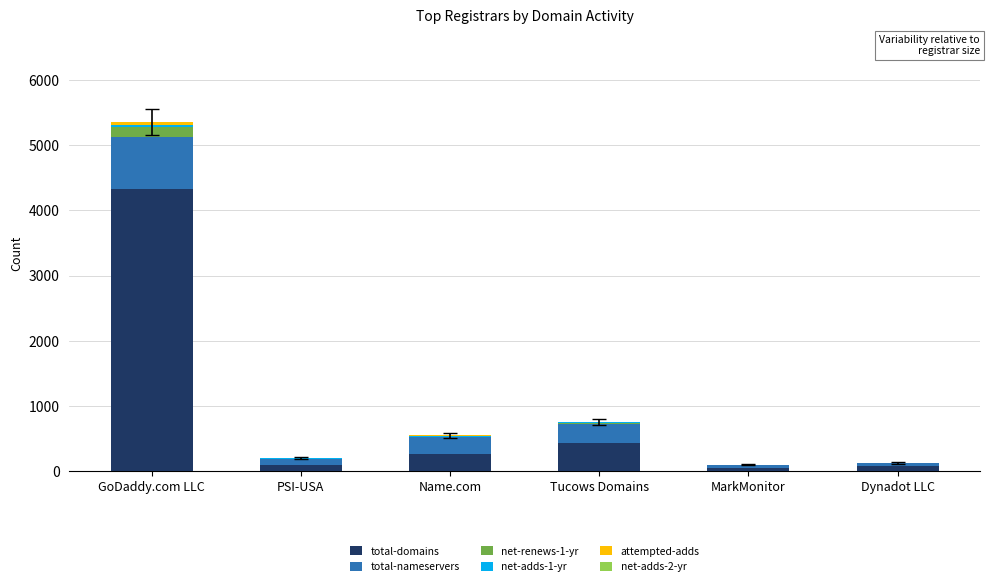

Are the bars grouped side by side (vs. stacked)?

No